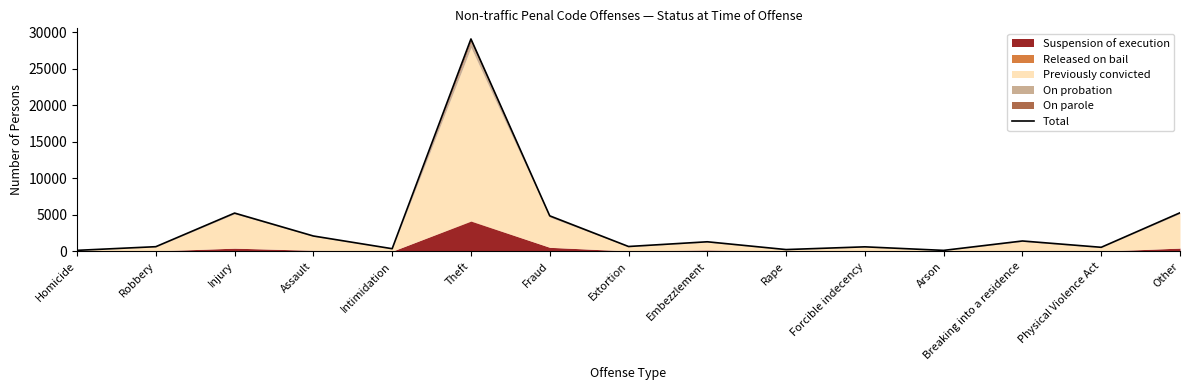

The value at Embezzlement is 553. True or false?

False